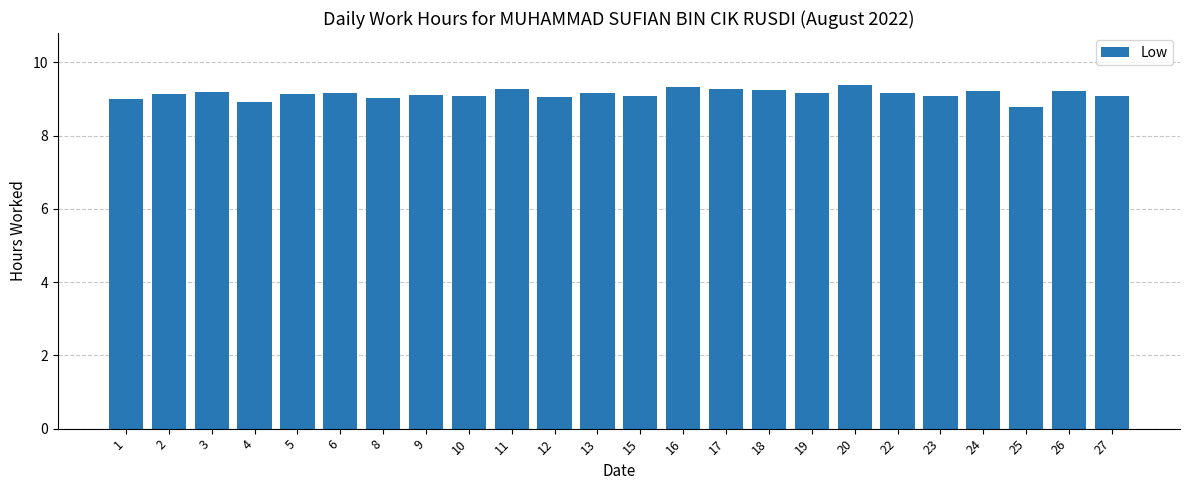

What is the sum of all values?

219.3